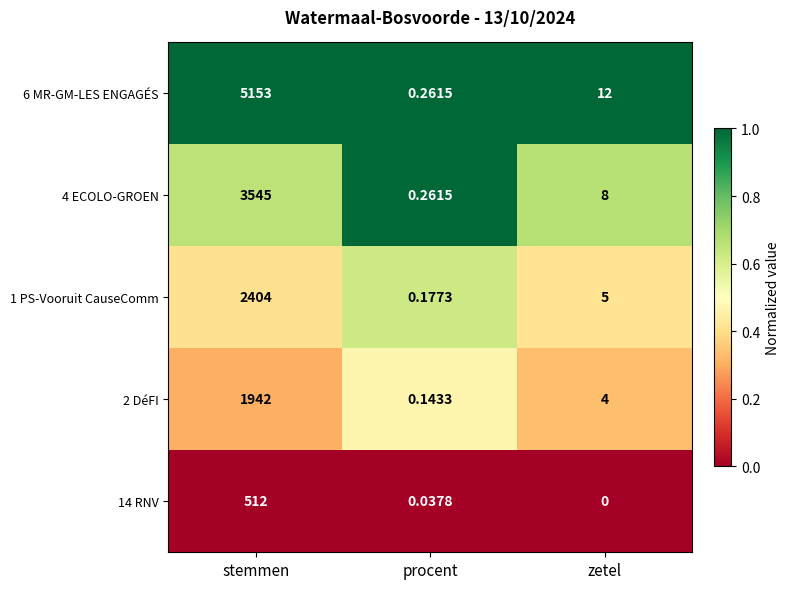

Is the value of 2 DéFI at procent greater than the value of 14 RNV at zetel?

Yes